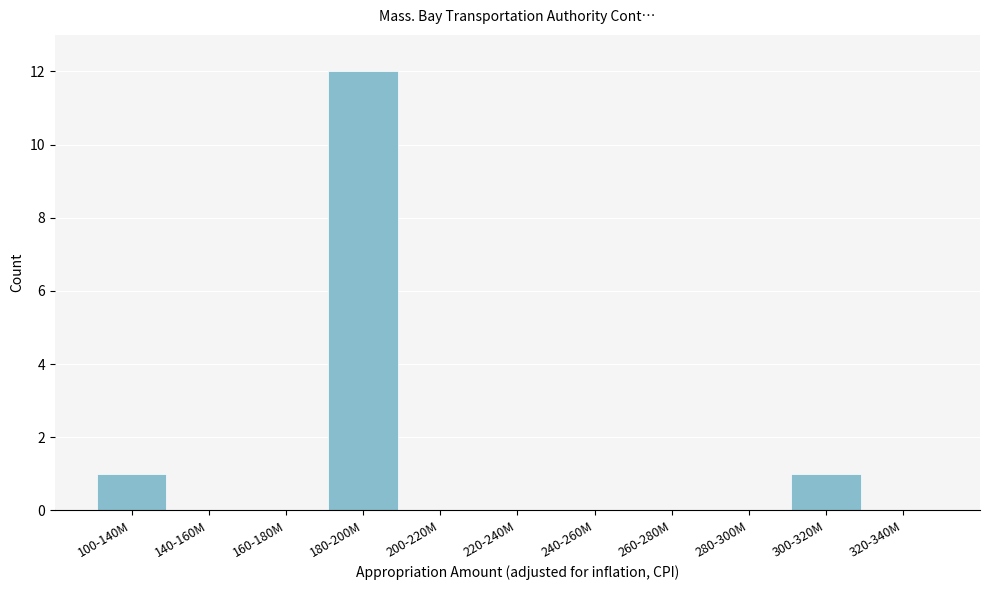

Reading left to right, extract all data points from this chart.

100-140M=1	140-160M=0	160-180M=0	180-200M=12	200-220M=0	220-240M=0	240-260M=0	260-280M=0	280-300M=0	300-320M=1	320-340M=0